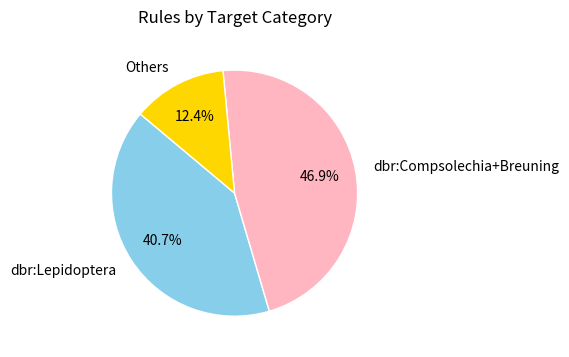

Approximately how many times larger is the value at dbr:Compsolechia+Breuning compared to Others?

3.8